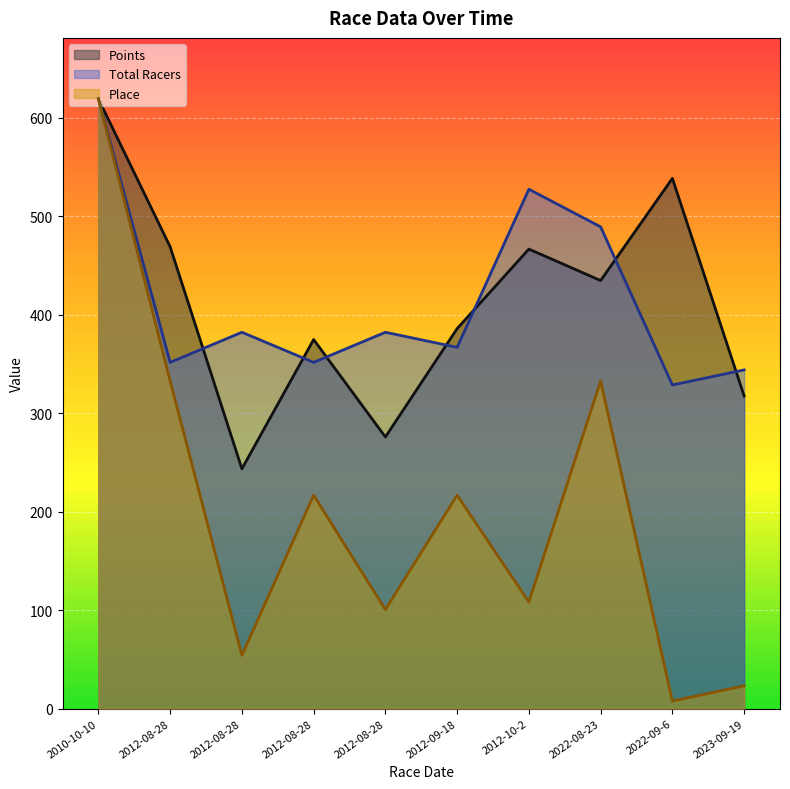

True or false: Place has a value of 139.8 at 2012-08-28.

False